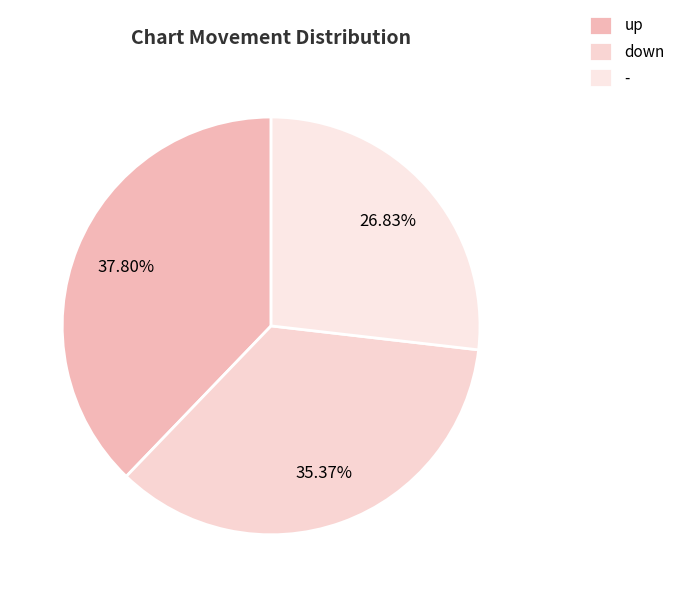

Is it true that down is 35% of the pie?

True